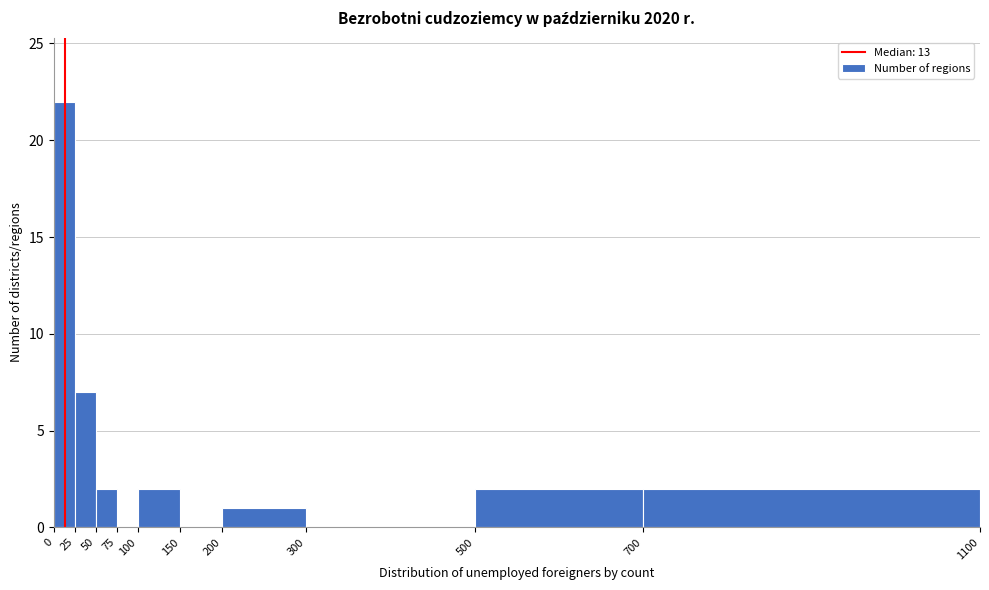

Reading left to right, list every bar in this chart as the range it spans on the x-axis followed by its height. The values are not printed on the chart, so give them approximately, as read against the axis.

0 to 25: 22
25 to 50: 7
50 to 75: 2
75 to 100: 0
100 to 150: 2
150 to 200: 0
200 to 300: 1
300 to 500: 0
500 to 700: 2
700 to 1100: 2